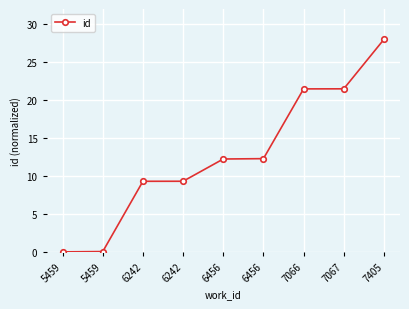

List the labels in order of value, smallest first.

5459, 5459, 6242, 6242, 6456, 6456, 7066, 7067, 7405